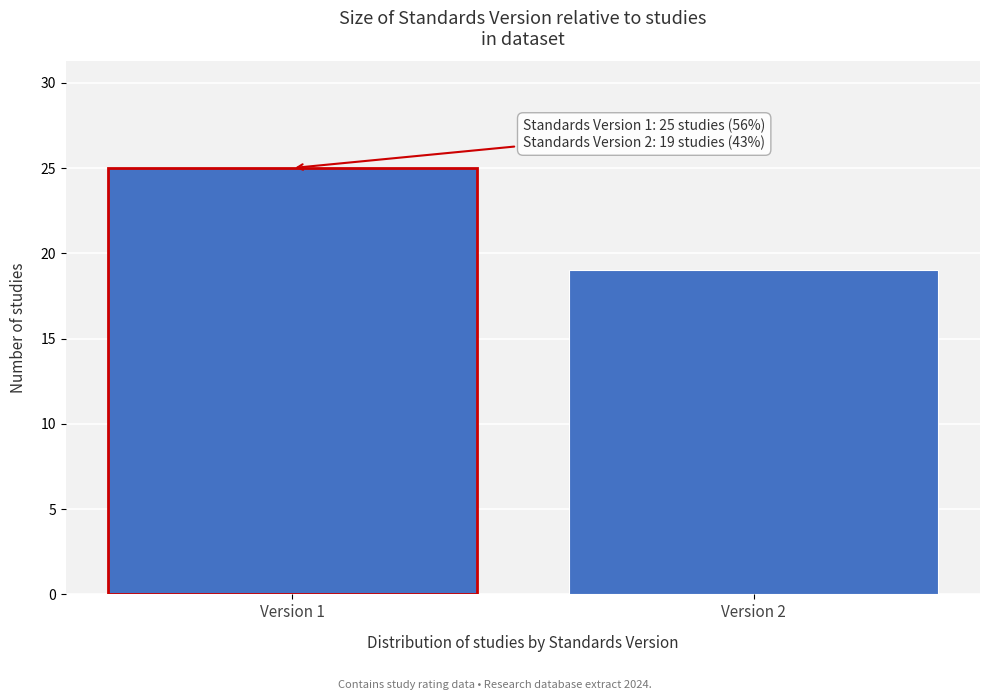

Reading right to left, what are all the values shown in this chart?

Version 2=19	Version 1=25